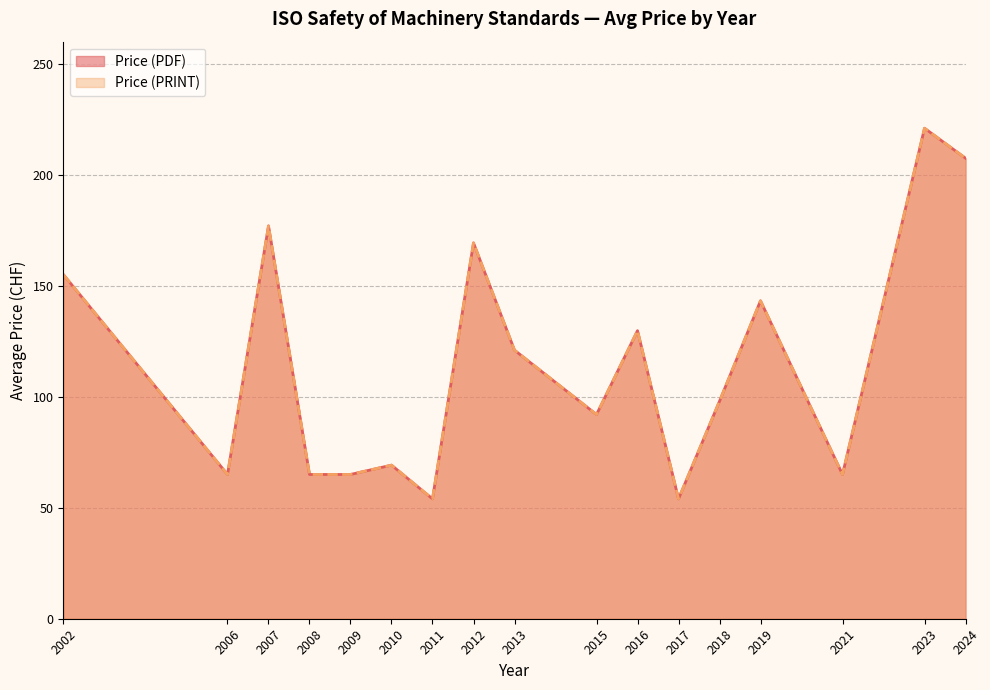

Does the chart have visible grid lines?

Yes